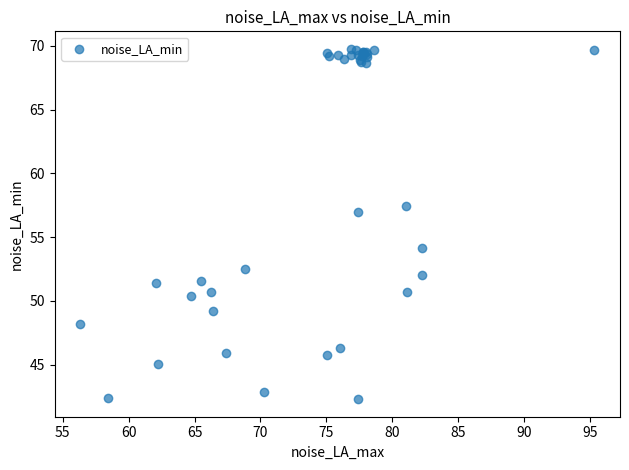

What Y value in the scatter plot is closest to 56?

57.0